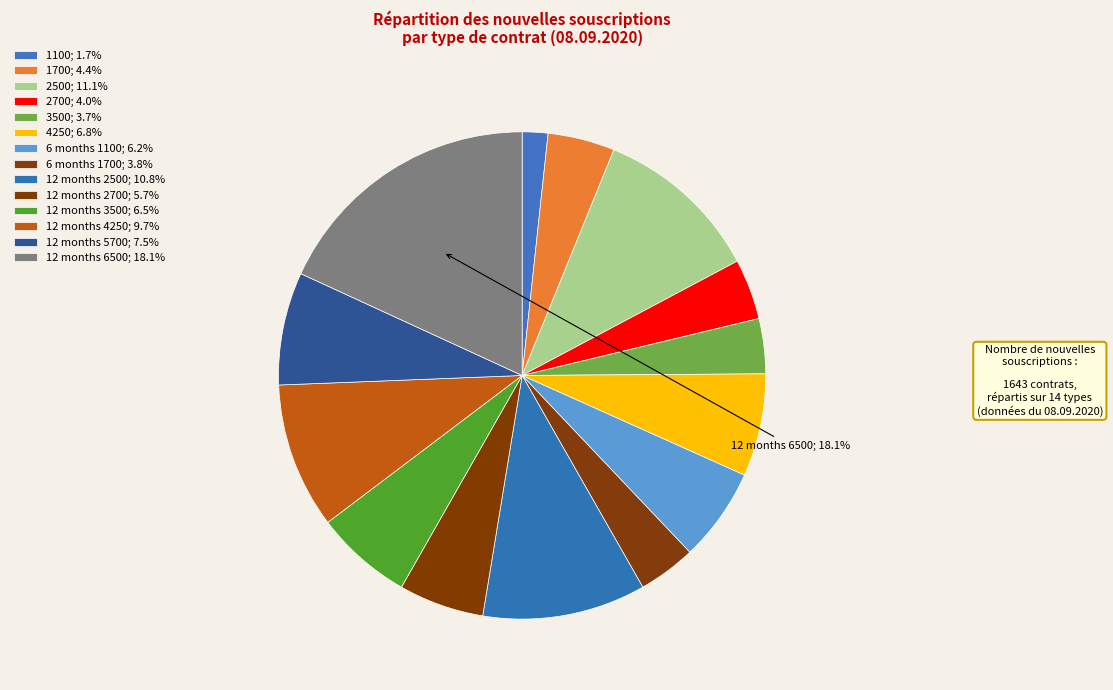

True or false: 12 months 6500 accounts for 18% of the total.

True